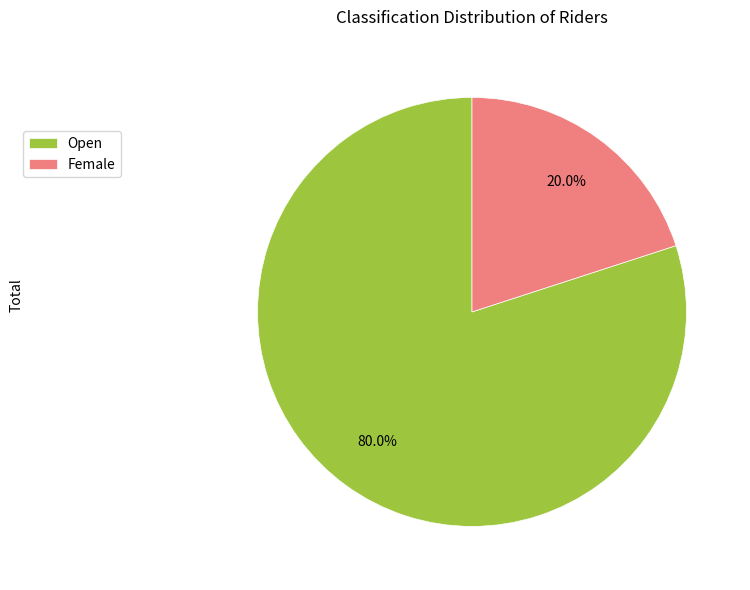

The Female slice represents 20% of the pie. True or false?

True